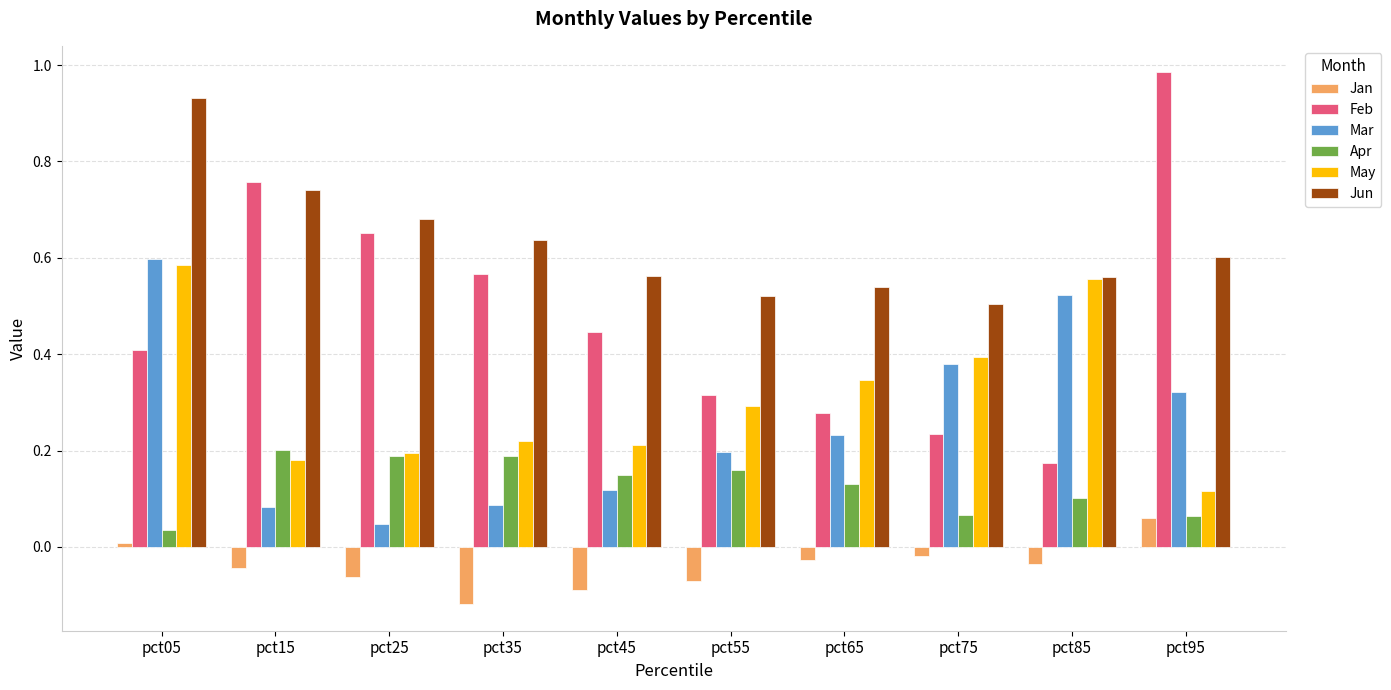

At which category is the sum across all series the highest?

pct05